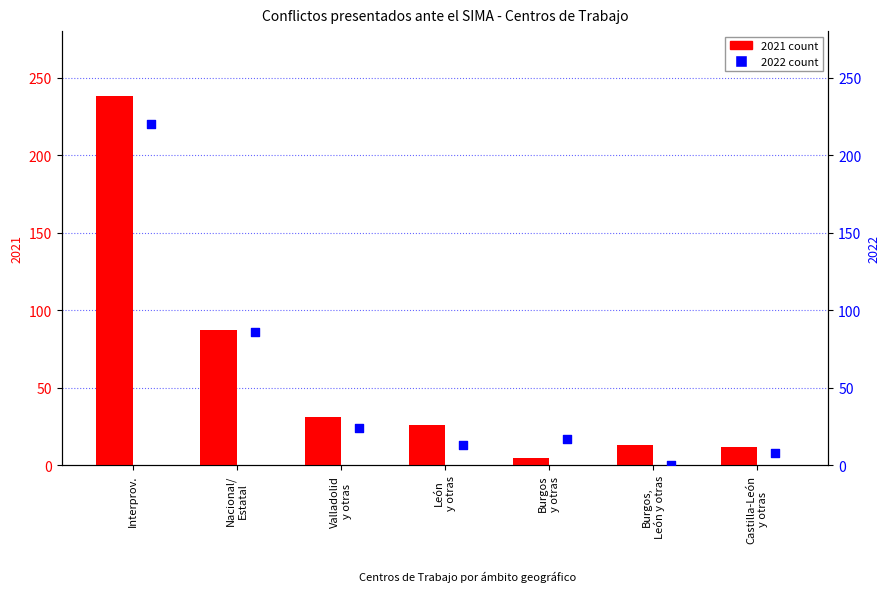

Which series reaches the maximum Y coordinate?

2021 count